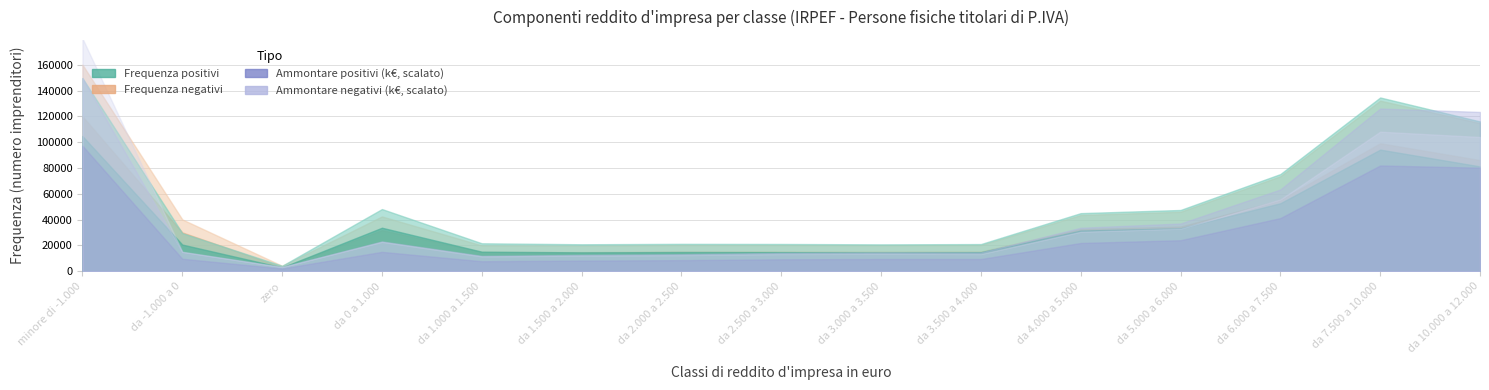

Where is the first local maximum for Frequenza negativi?

da 0 a 1.000